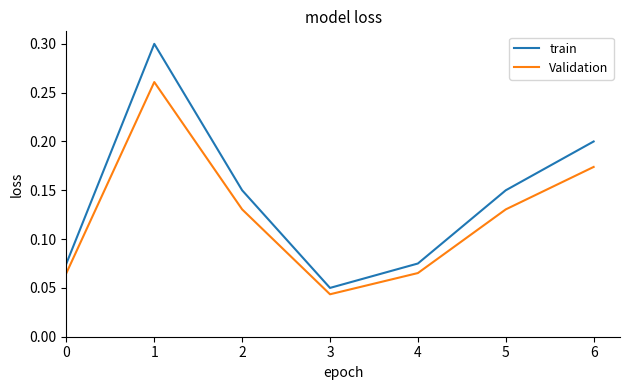

Rank the series by their maximum value, from highest to lowest.

train, Validation